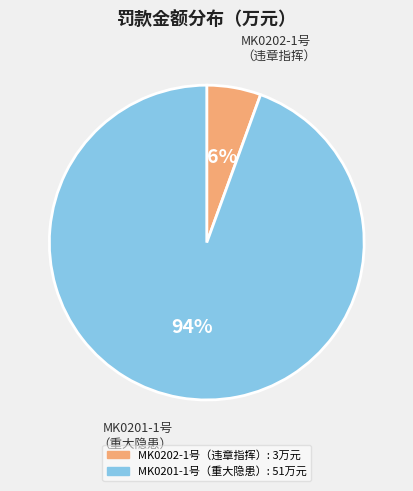

How many segments does this pie chart have?

2